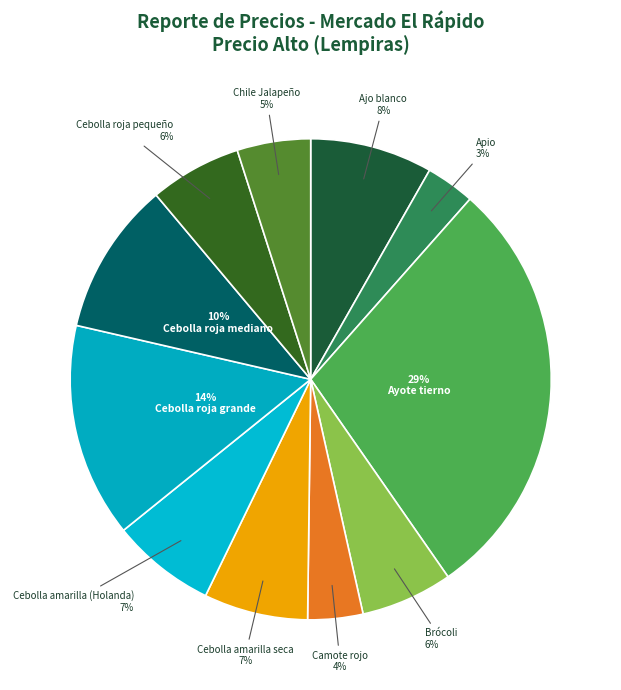

How many slices are in this pie chart?

11